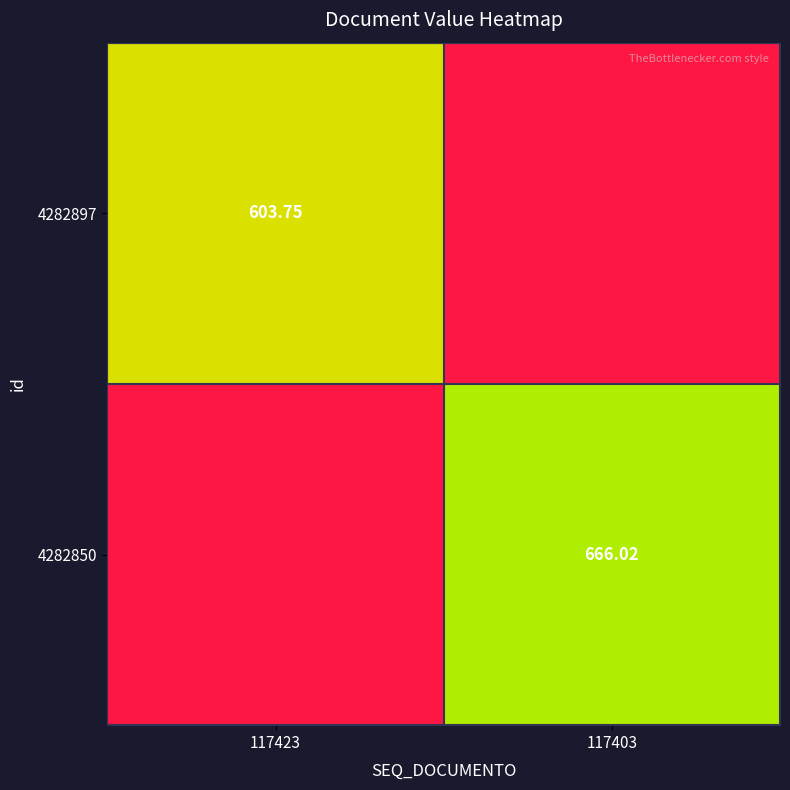

Rank the series at 117403 from lowest to highest value.

4282897, 4282850